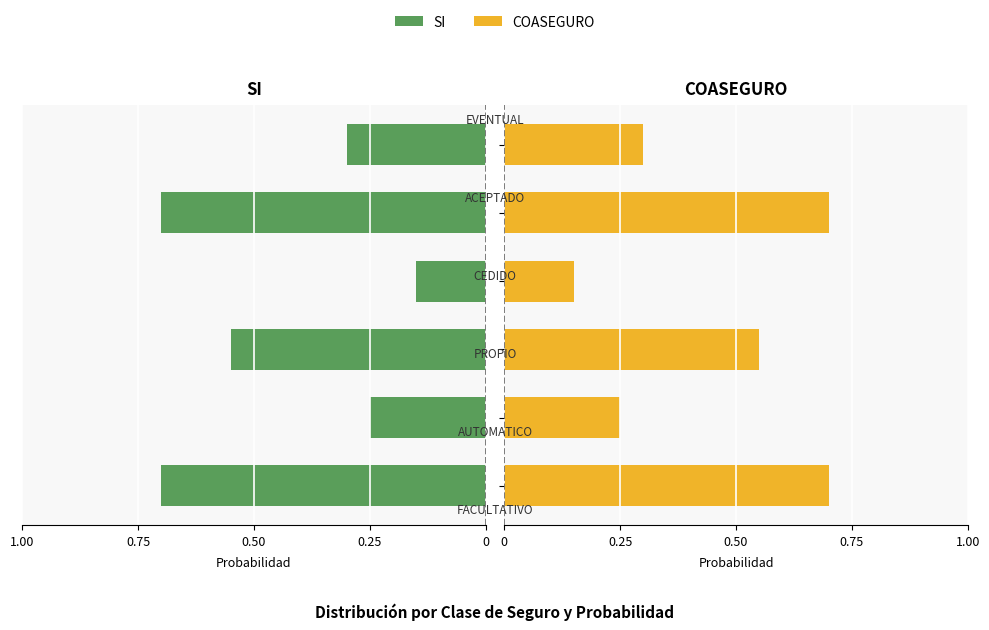

What is the maximum value for COASEGURO?

0.7